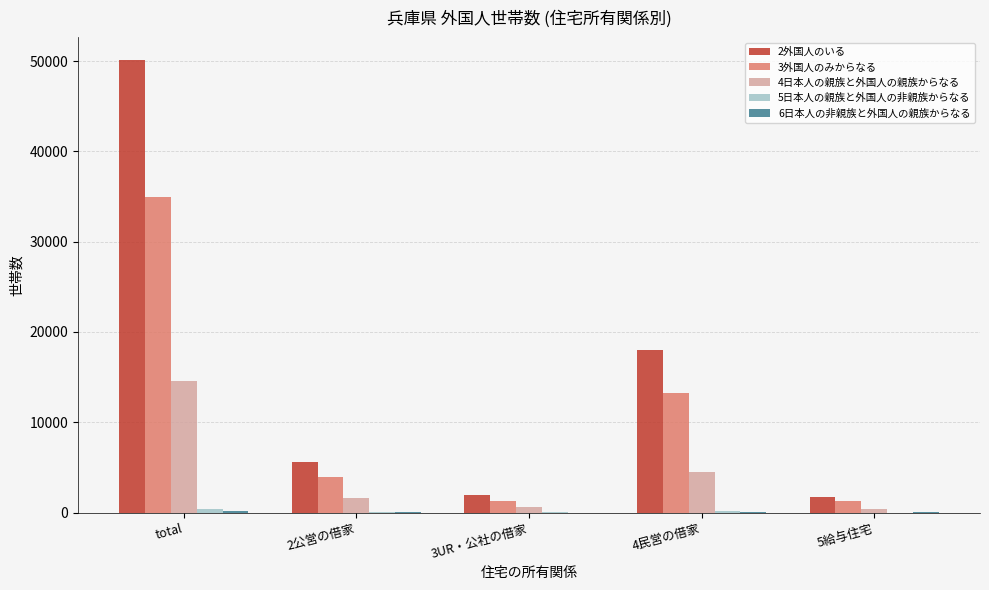

Which category has the highest value in the 4日本人の親族と外国人の親族からなる series?

total